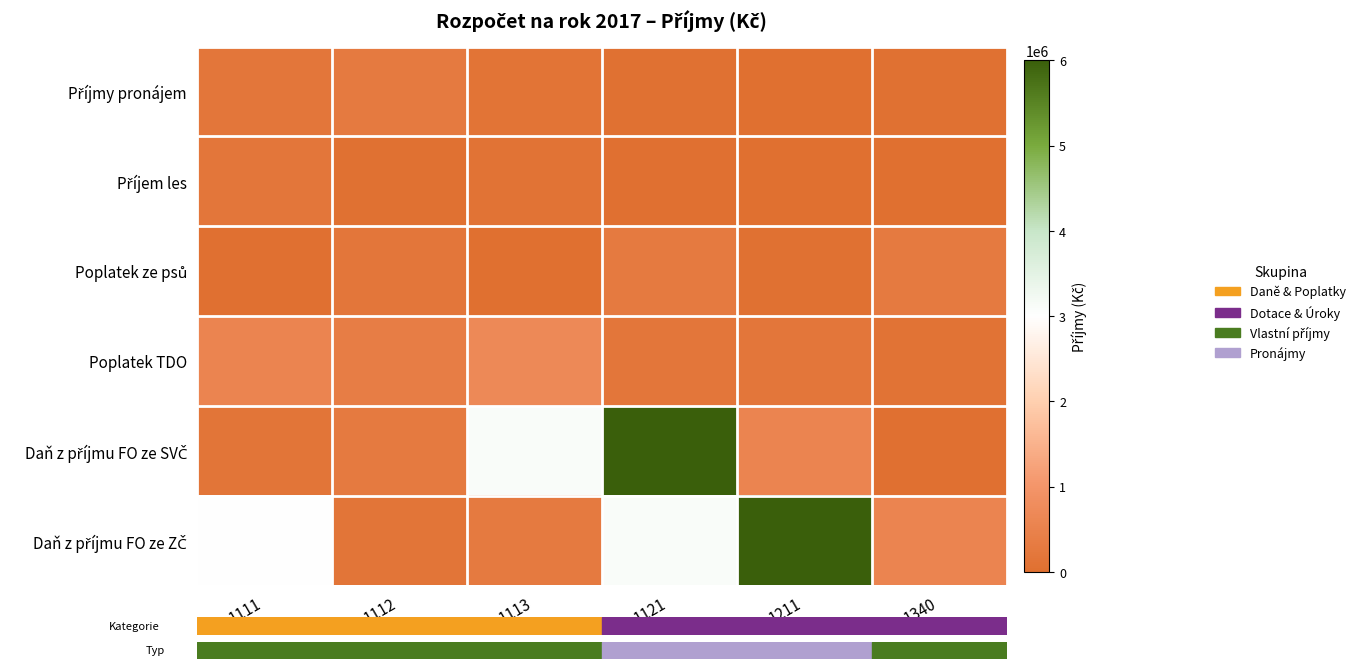

Count the number of categories in the chart.

6